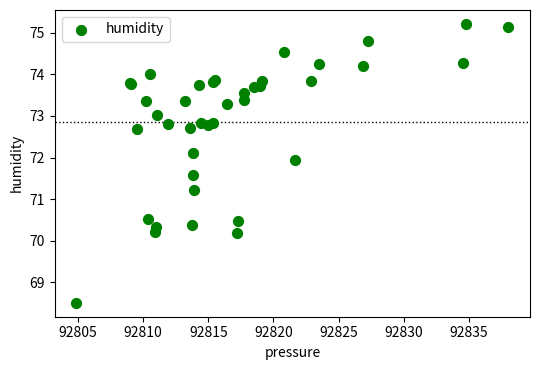

What Y value in the scatter plot is closest to 71?

71.2